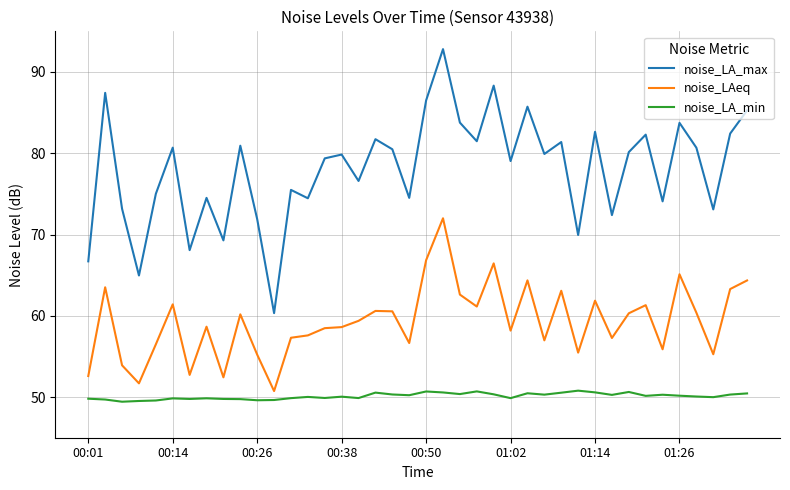

What is the average value of the noise_LAeq series?

59.3